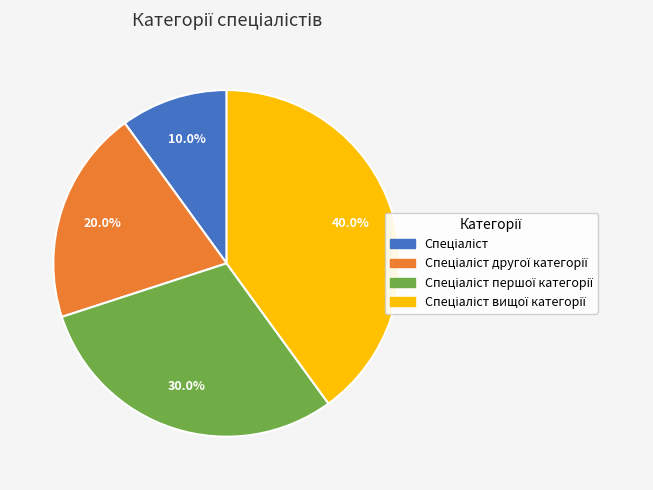

Does any single category account for the majority?

No